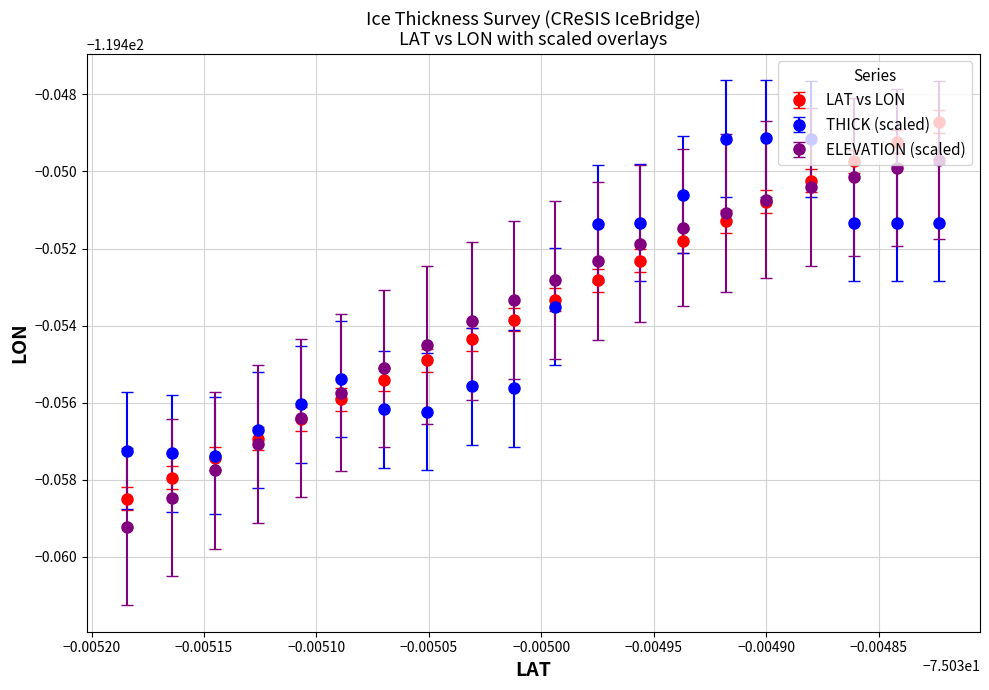

Does the chart have visible grid lines?

Yes